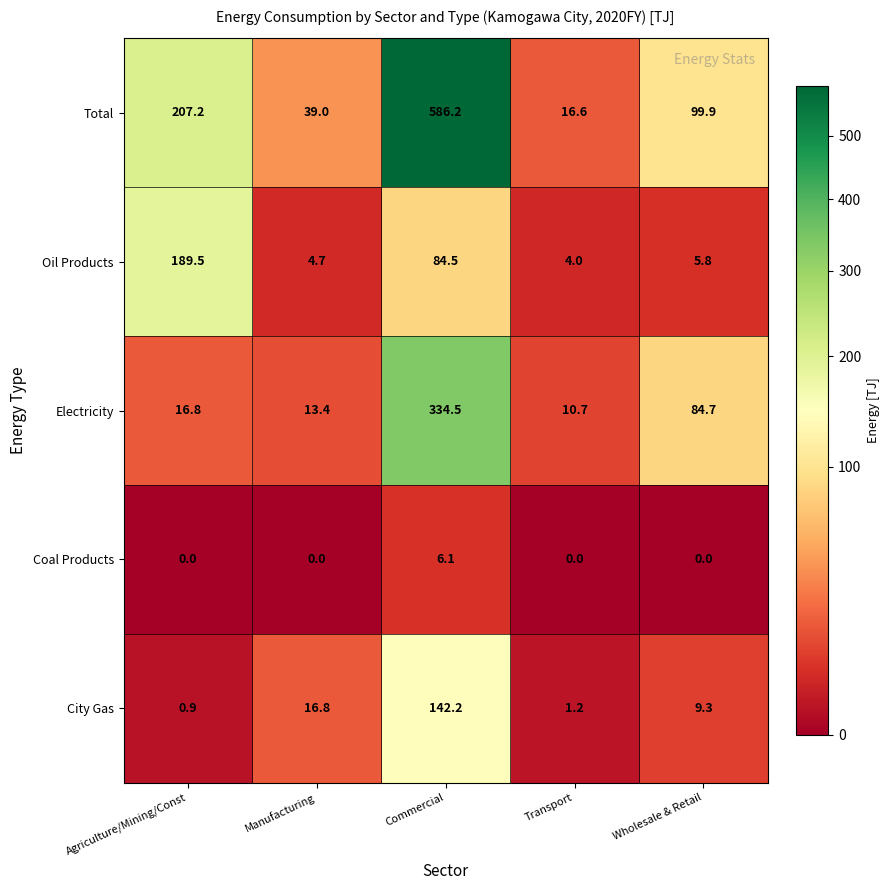

How many data points does each series have?

5